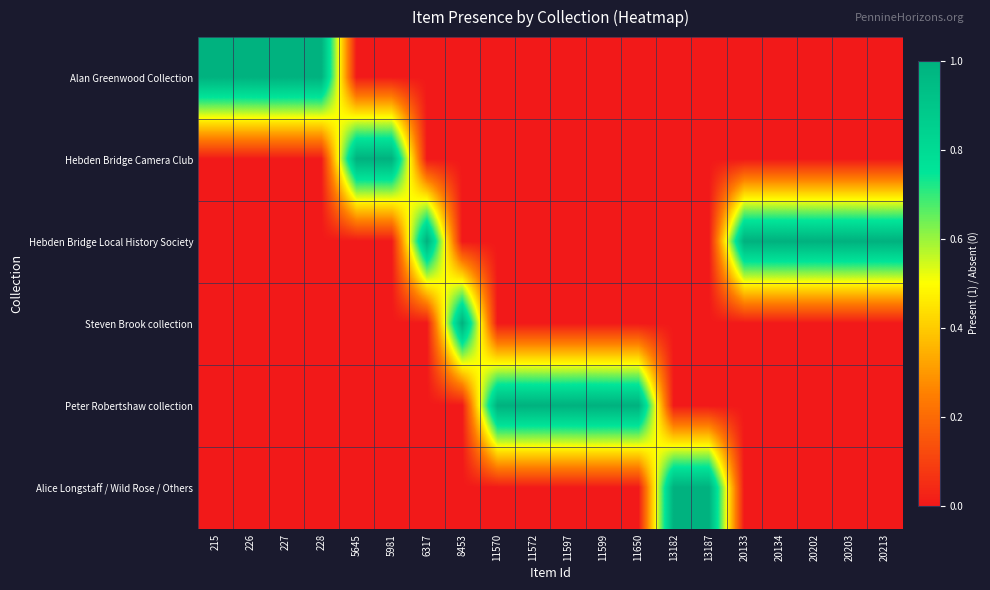

Reading right to left, transcribe all the data shown in this chart.

Alan Greenwood Collection: 20213=0	20203=0	20202=0	20134=0	20133=0	13187=0	13182=0	11650=0	11599=0	11597=0	11572=0	11570=0	8453=0	6317=0	5981=0	5645=0	228=1	227=1	226=1	215=1
Hebden Bridge Camera Club: 20213=0	20203=0	20202=0	20134=0	20133=0	13187=0	13182=0	11650=0	11599=0	11597=0	11572=0	11570=0	8453=0	6317=0	5981=1	5645=1	228=0	227=0	226=0	215=0
Hebden Bridge Local History Society: 20213=1	20203=1	20202=1	20134=1	20133=1	13187=0	13182=0	11650=0	11599=0	11597=0	11572=0	11570=0	8453=0	6317=1	5981=0	5645=0	228=0	227=0	226=0	215=0
Steven Brook collection: 20213=0	20203=0	20202=0	20134=0	20133=0	13187=0	13182=0	11650=0	11599=0	11597=0	11572=0	11570=0	8453=1	6317=0	5981=0	5645=0	228=0	227=0	226=0	215=0
Peter Robertshaw collection: 20213=0	20203=0	20202=0	20134=0	20133=0	13187=0	13182=0	11650=1	11599=1	11597=1	11572=1	11570=1	8453=0	6317=0	5981=0	5645=0	228=0	227=0	226=0	215=0
Alice Longstaff / Wild Rose / Others: 20213=0	20203=0	20202=0	20134=0	20133=0	13187=1	13182=1	11650=0	11599=0	11597=0	11572=0	11570=0	8453=0	6317=0	5981=0	5645=0	228=0	227=0	226=0	215=0